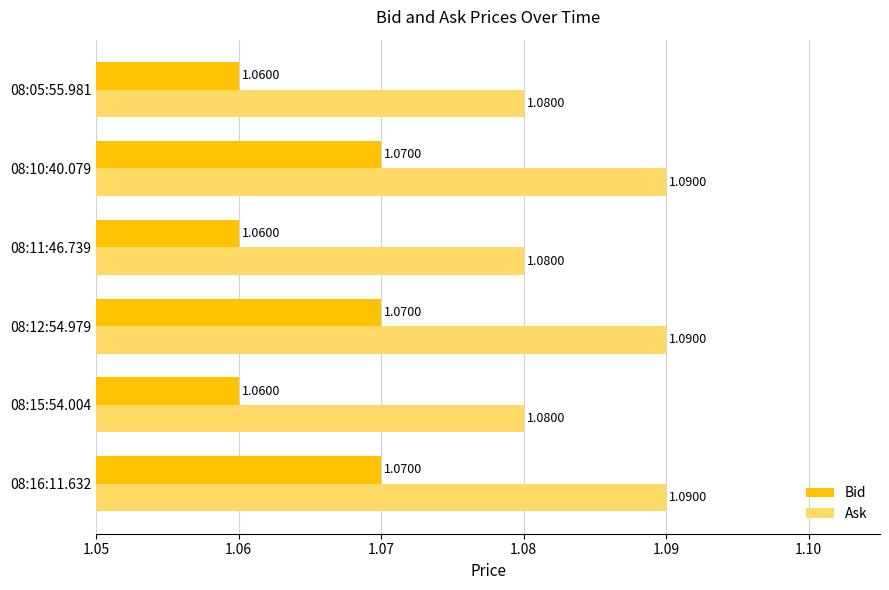

What is the sum of all Ask values?

6.5